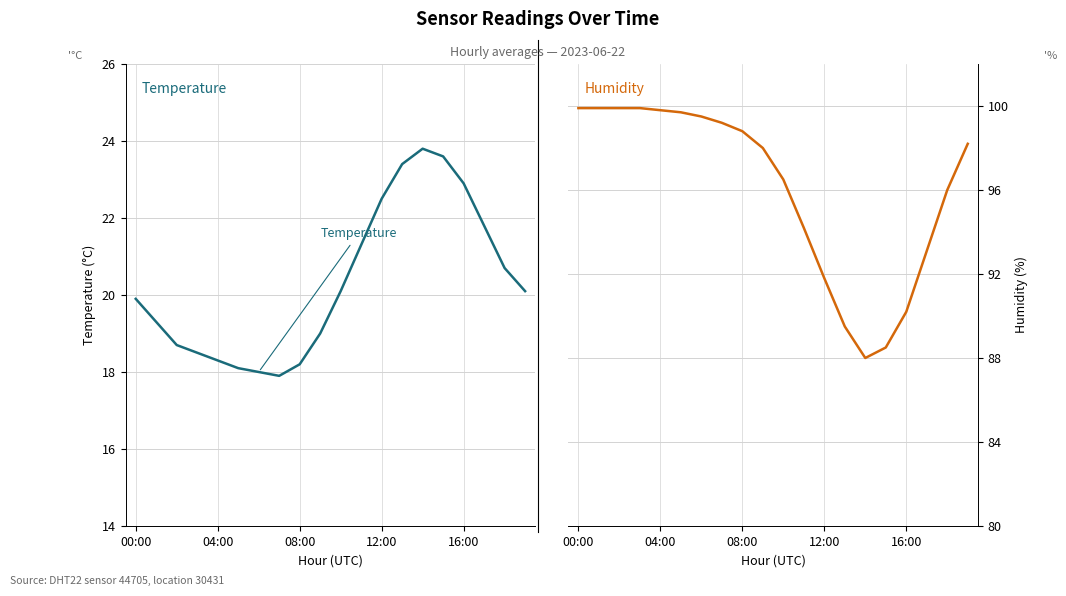

What is the difference between the second highest and minimum values in the temperature series?

5.7